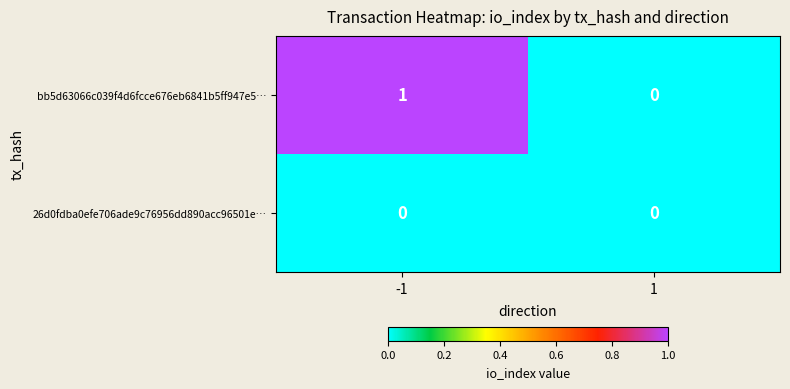

List the series in order of their peak value, lowest first.

26d0fdba0efe706ade9c76956dd890acc96501e…, bb5d63066c039f4d6fcce676eb6841b5ff947e5…